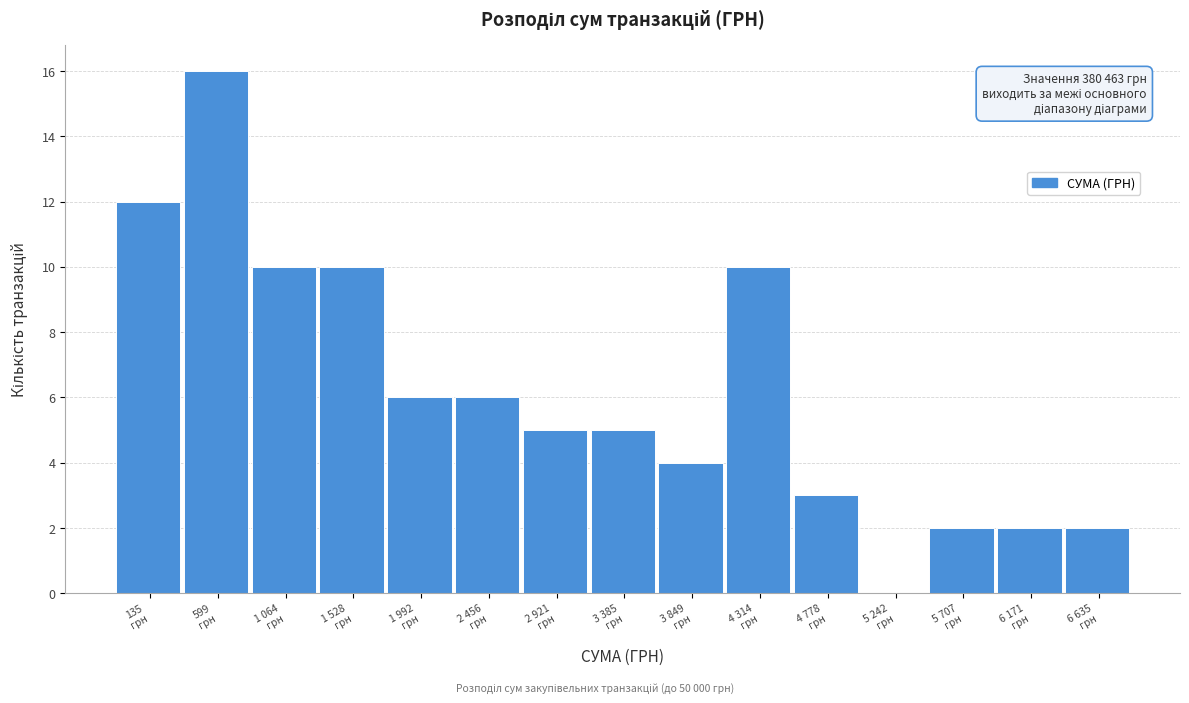

What is the greatest value displayed?

16